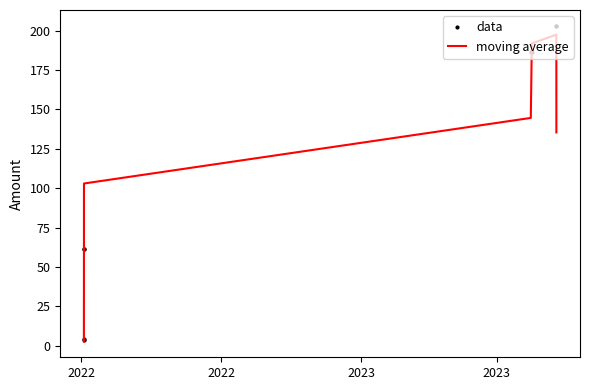

Which series has the widest spread of values?

data